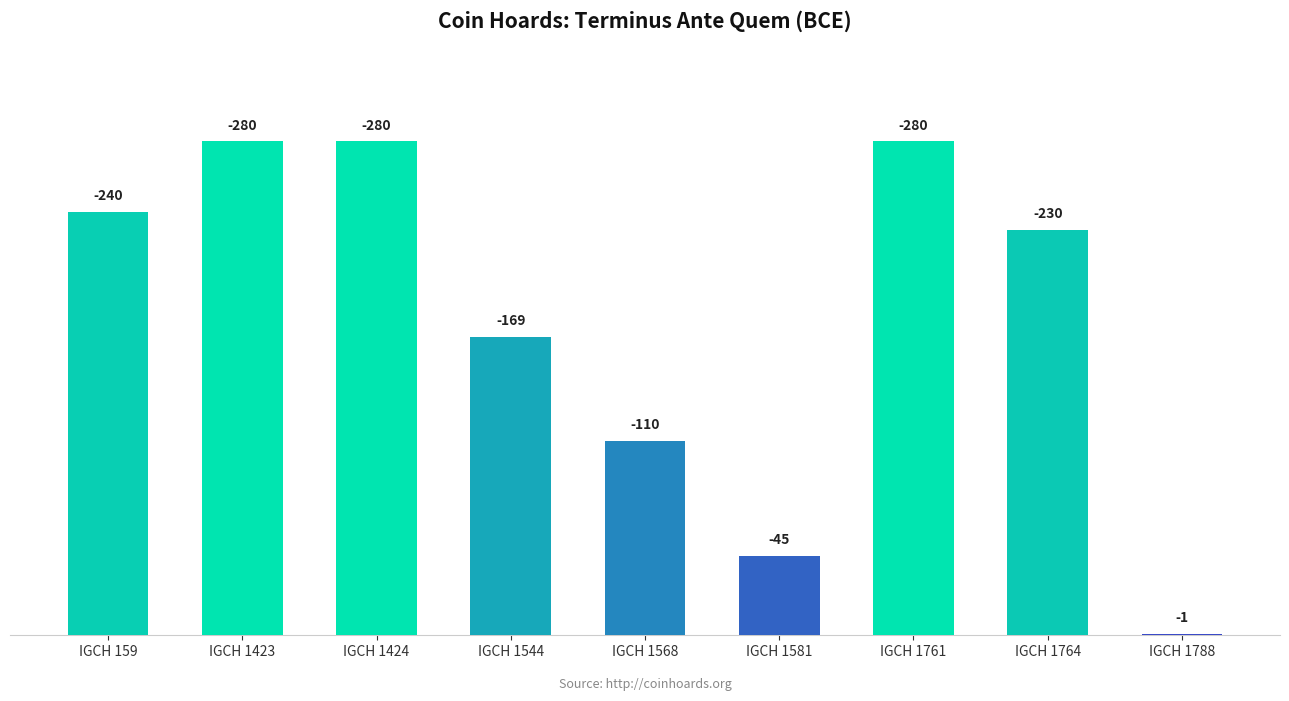

Are the bars horizontal?

No